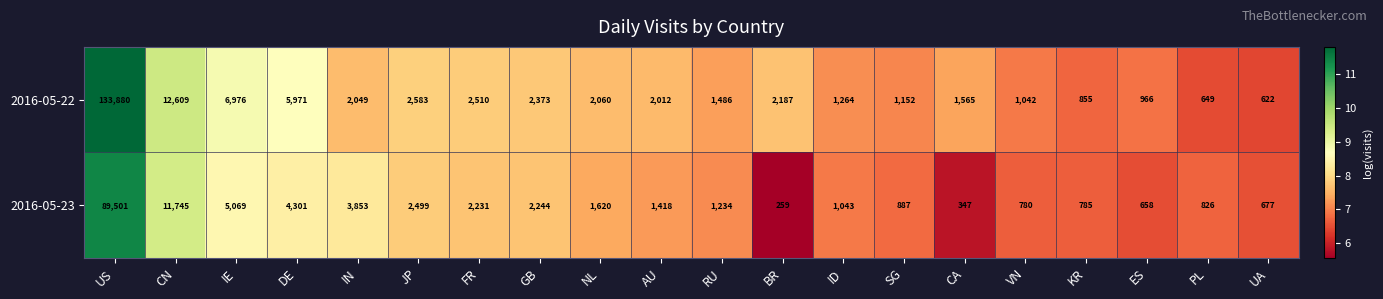

The 2016-05-23 series shows 2244 at GB. True or false?

True